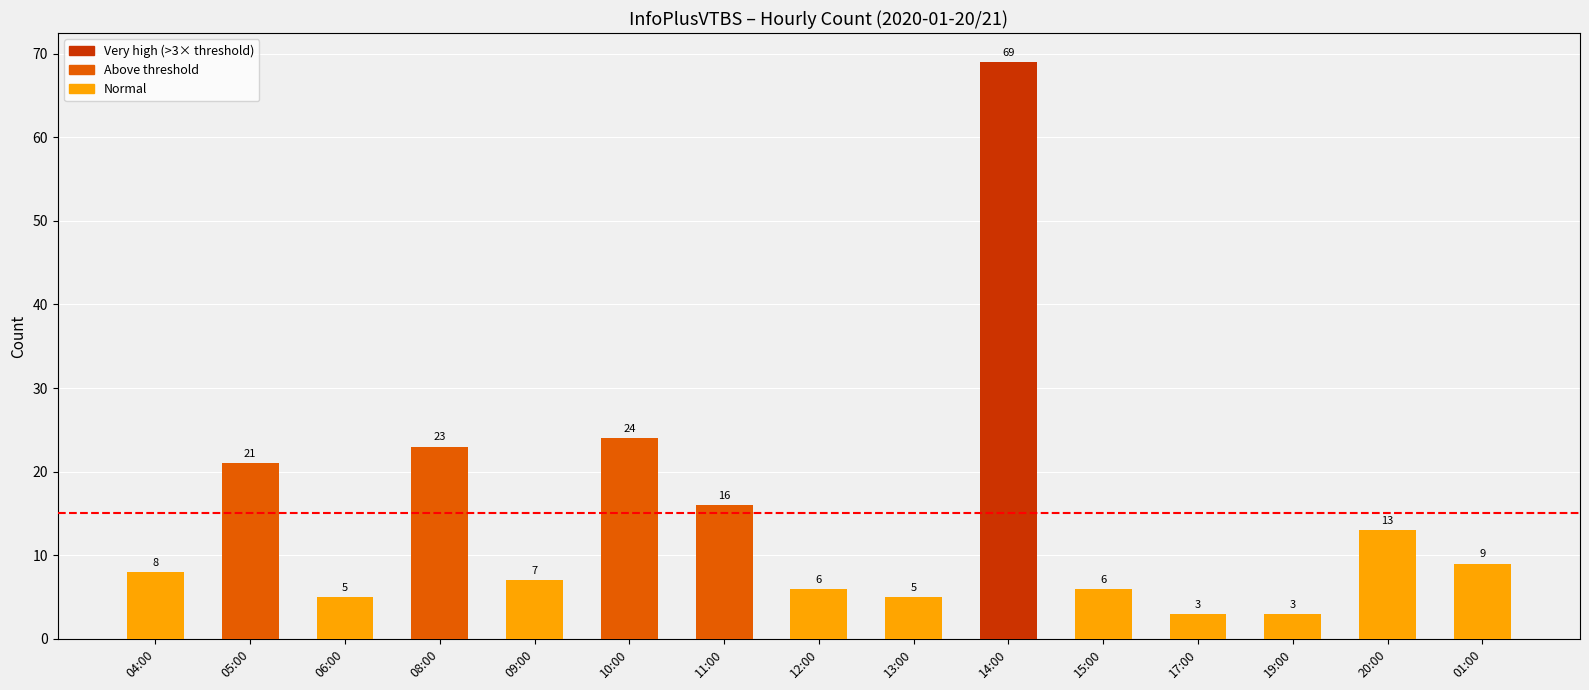

What position from the left is 15:00?

11